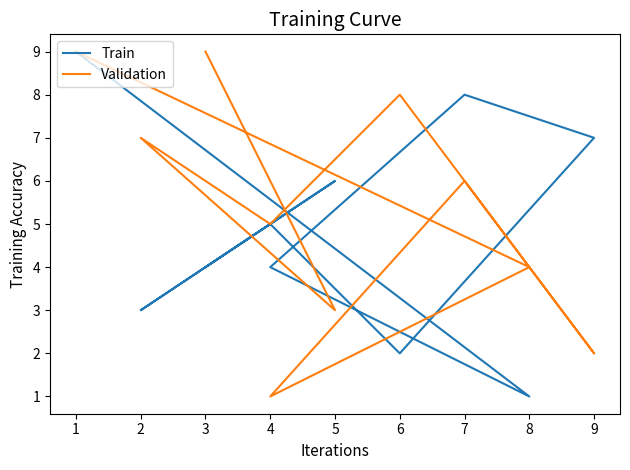

Rank the series by their average value, from lowest to highest.

Train, Validation